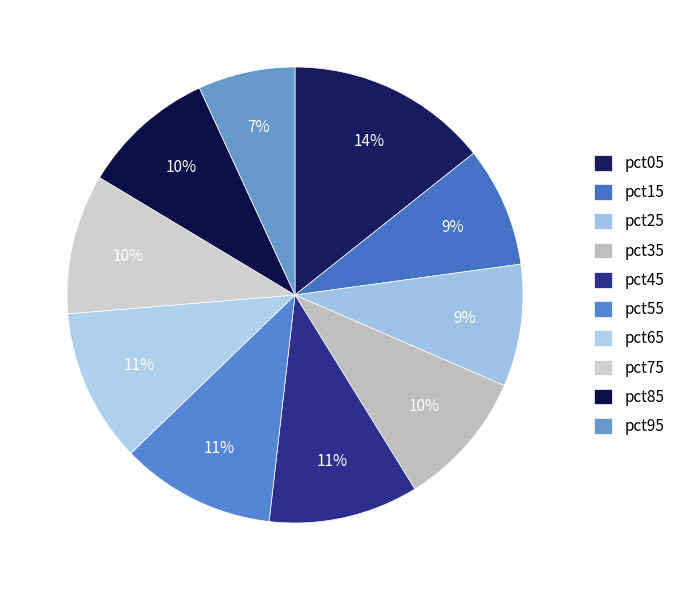

How many segments does this pie chart have?

10